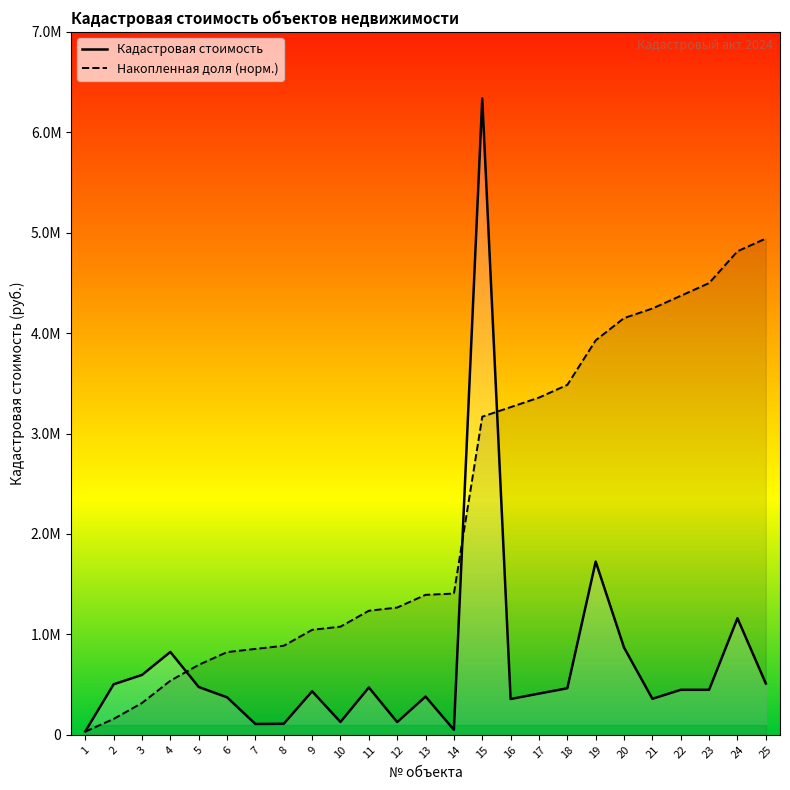

Where does the Кадастровая стоимость series first go above 448210?

2